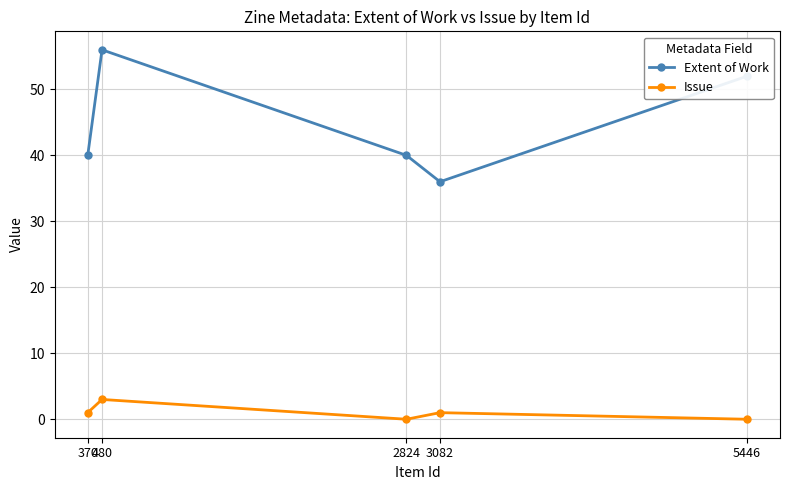

List the labels in order of Extent of Work value, smallest first.

3082, 2824, 370, 5446, 480